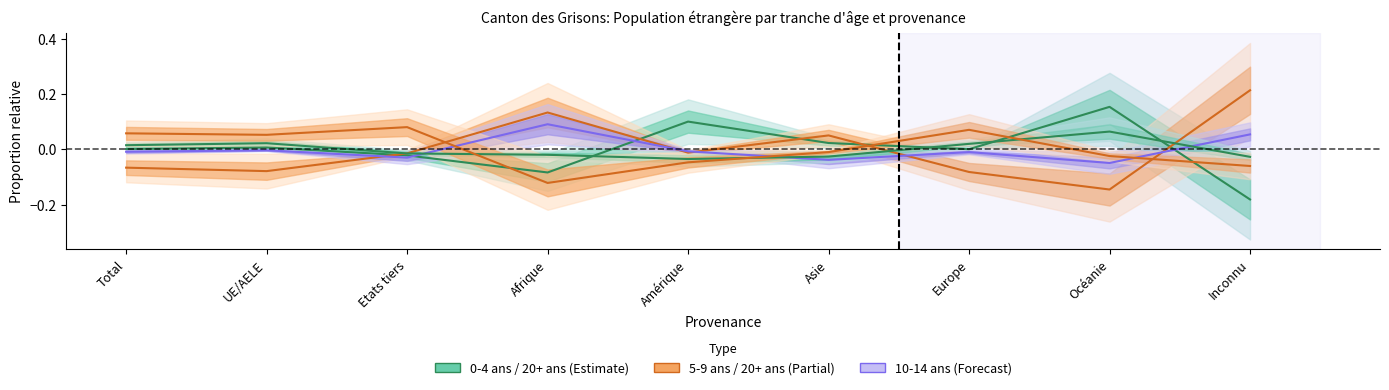

Rank the series by their maximum value, from highest to lowest.

5-9 ans, 0-4 ans, 10-14 ans, 20+ ans, 15-19 ans